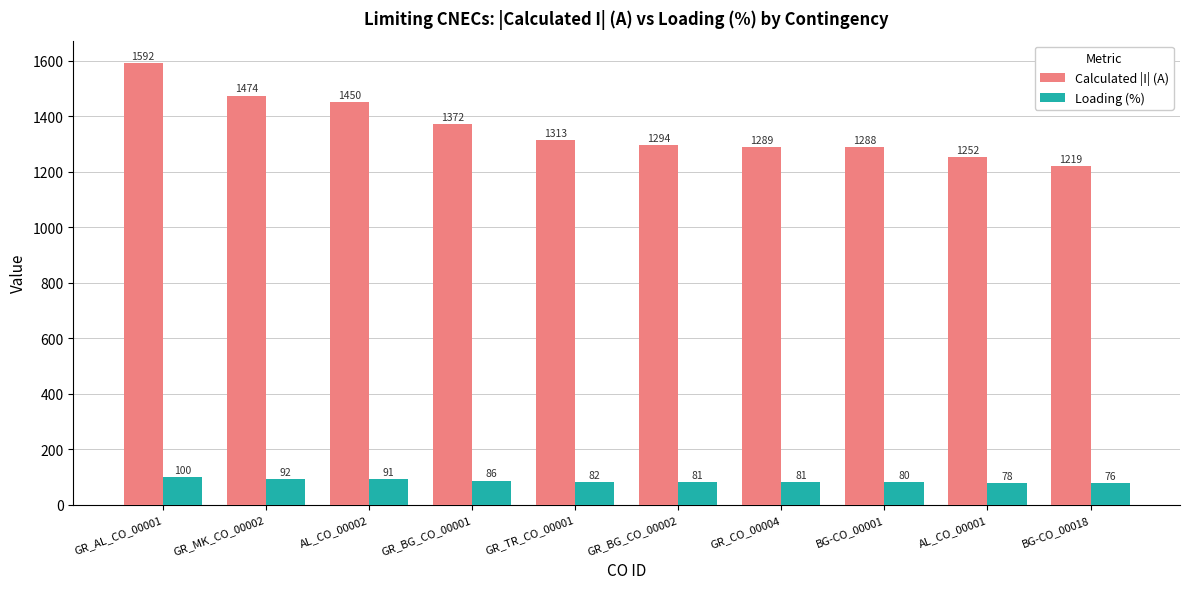

What is the label of the 10th bar from the left?

BG-CO_00018